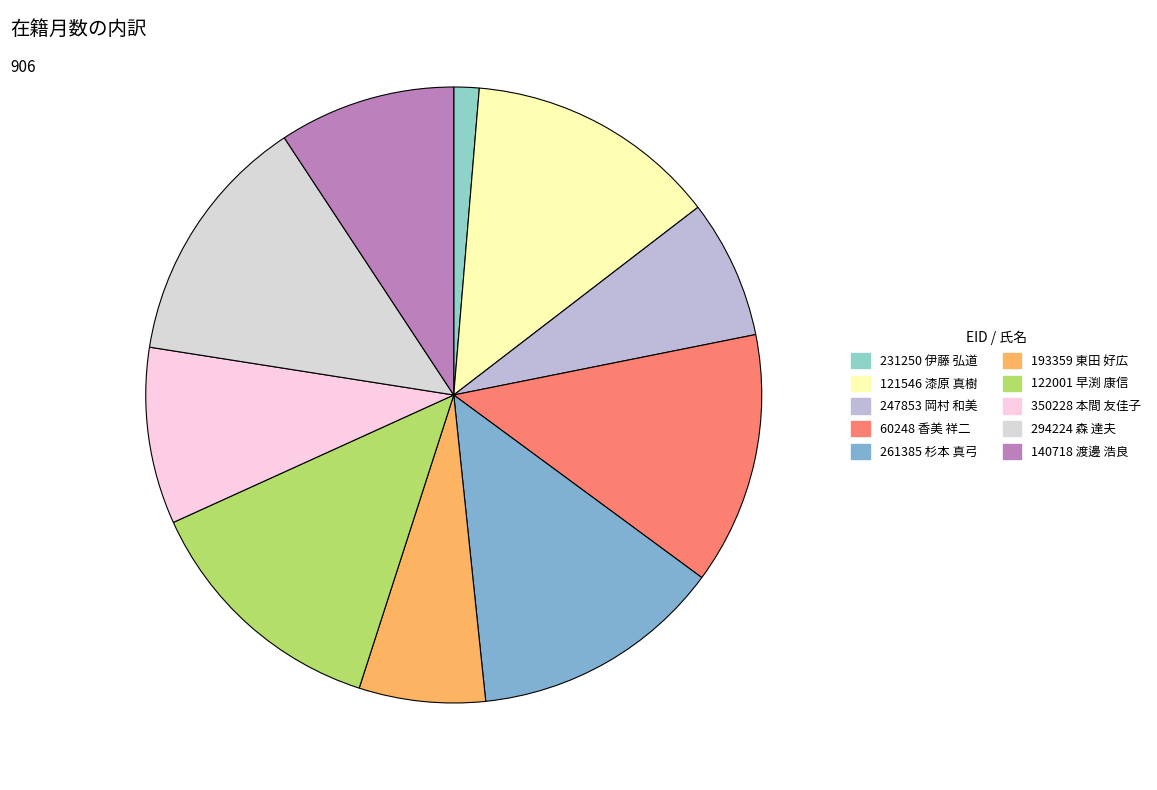

Approximately how many times larger is the value at 122001 compared to 350228?

1.4